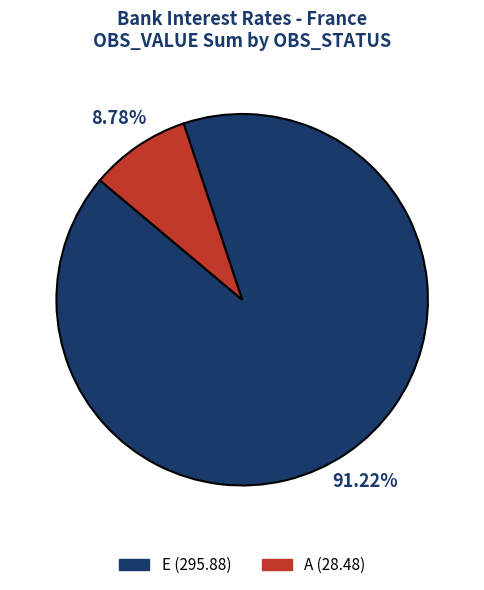

Do A and E together represent more than half of the pie?

Yes